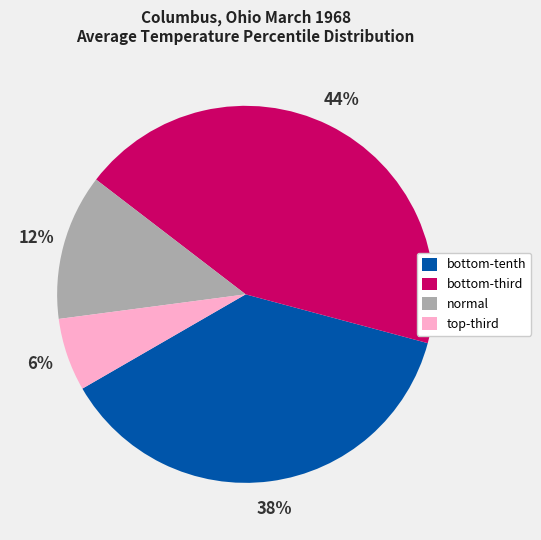

Rank the categories by value from highest to lowest.

bottom-third, bottom-tenth, normal, top-third